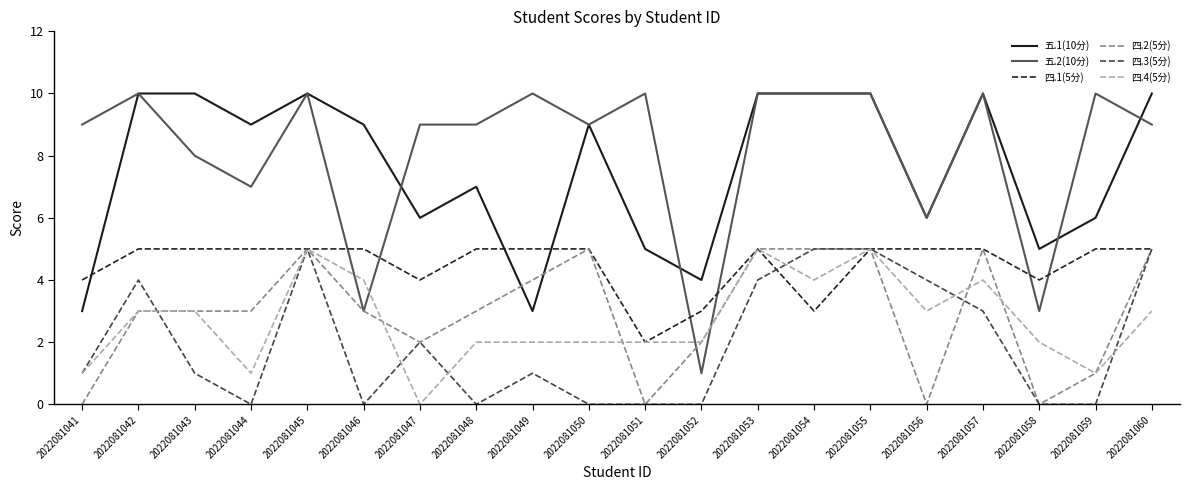

True or false: 四.1(5分) and 五.2(10分) intersect in this chart.

True